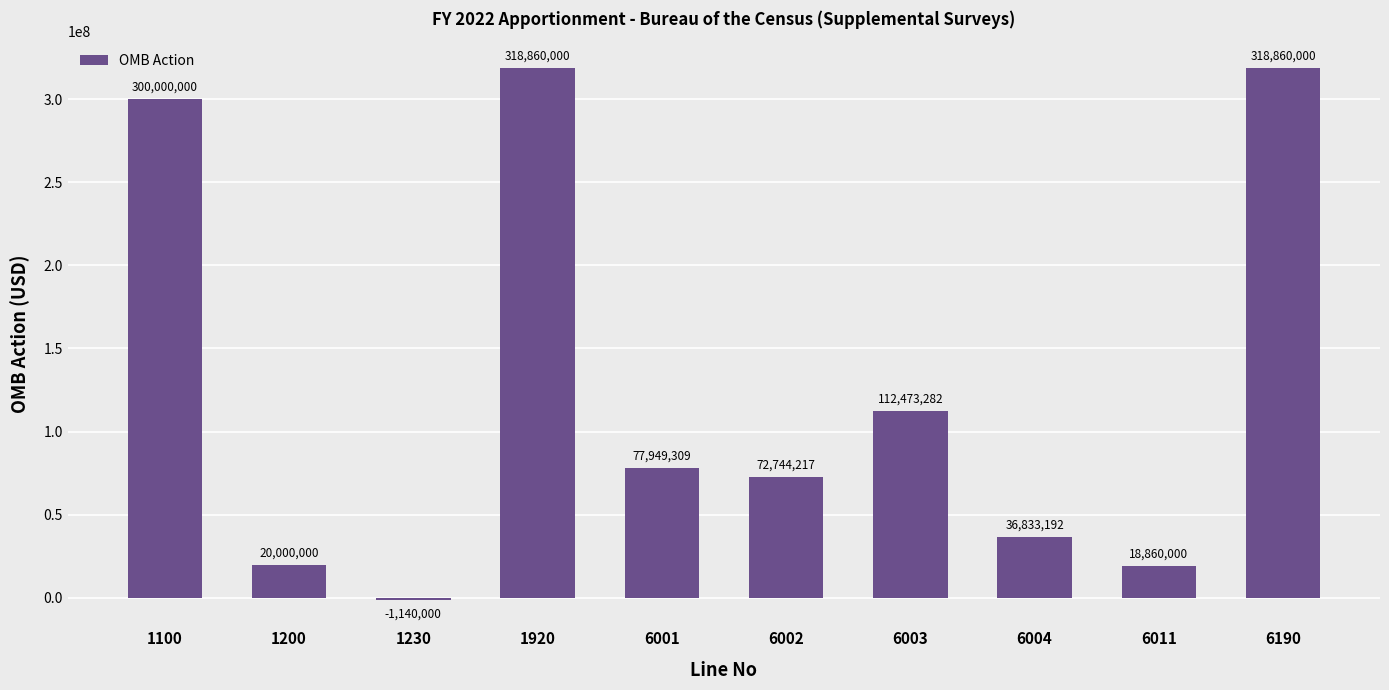

What is the ratio of the value at 6002 to the value at 6001?

0.9